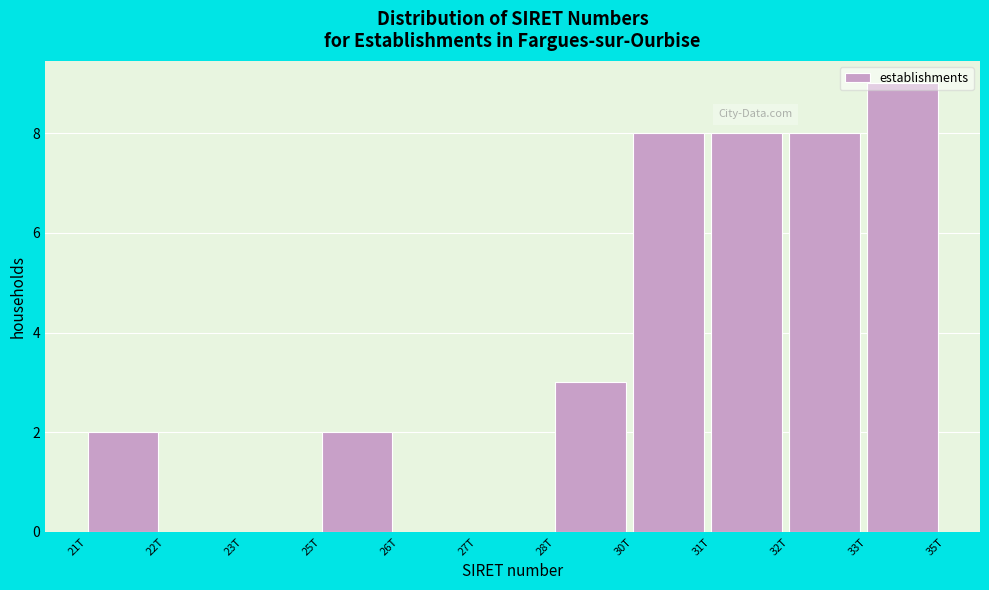

What is the greatest value displayed?

9